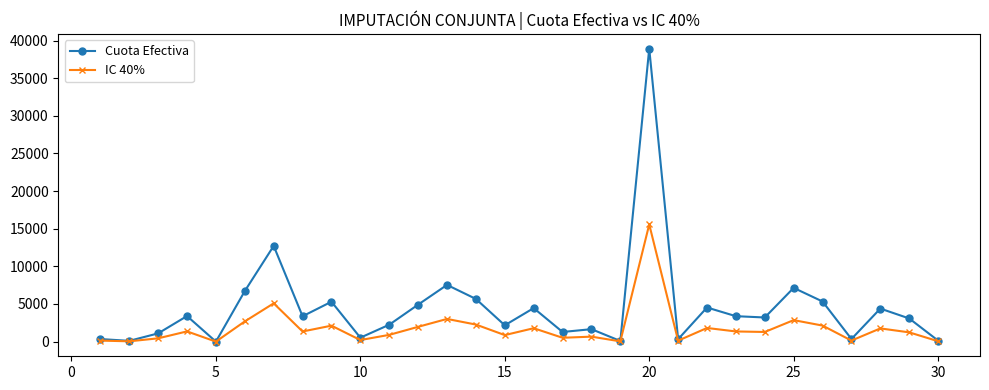

Rank the series by their average value, from lowest to highest.

IC 40%, Cuota Efectiva